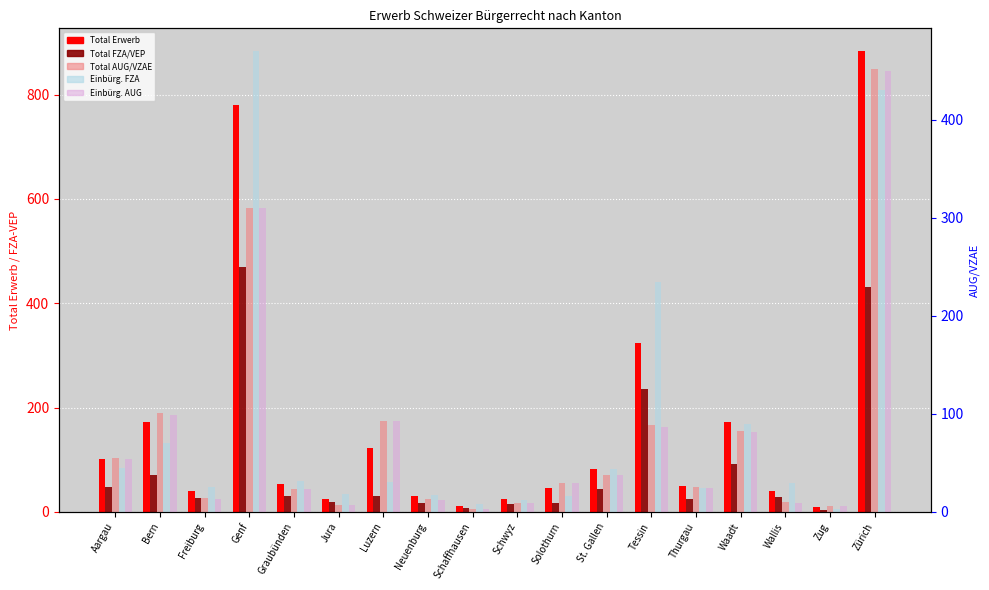

How many bars are there in each group?

5